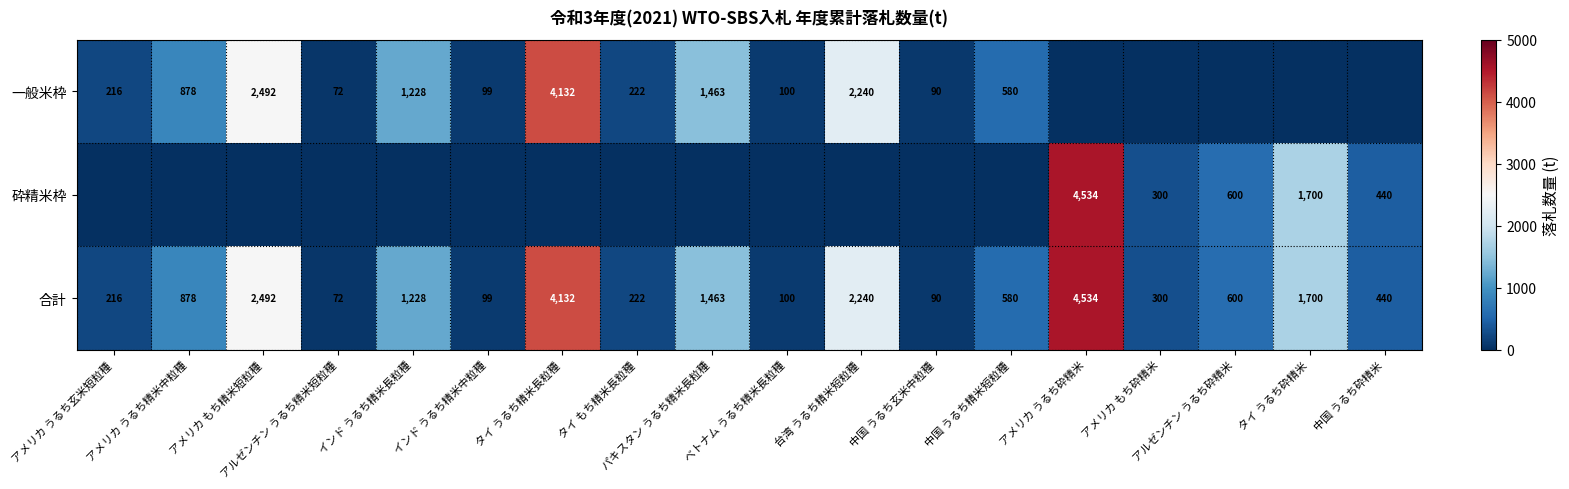

List the labels in order of 合計 value, largest first.

アメリカ うるち砕精米, タイ うるち精米長粒種, アメリカ もち精米短粒種, 台湾 うるち精米短粒種, タイ うるち砕精米, パキスタン うるち精米長粒種, インド うるち精米長粒種, アメリカ うるち精米中粒種, アルゼンチン うるち砕精米, 中国 うるち精米短粒種, 中国 うるち砕精米, アメリカ もち砕精米, タイ もち精米長粒種, アメリカ うるち玄米短粒種, ベトナム うるち精米長粒種, インド うるち精米中粒種, 中国 うるち玄米中粒種, アルゼンチン うるち精米短粒種